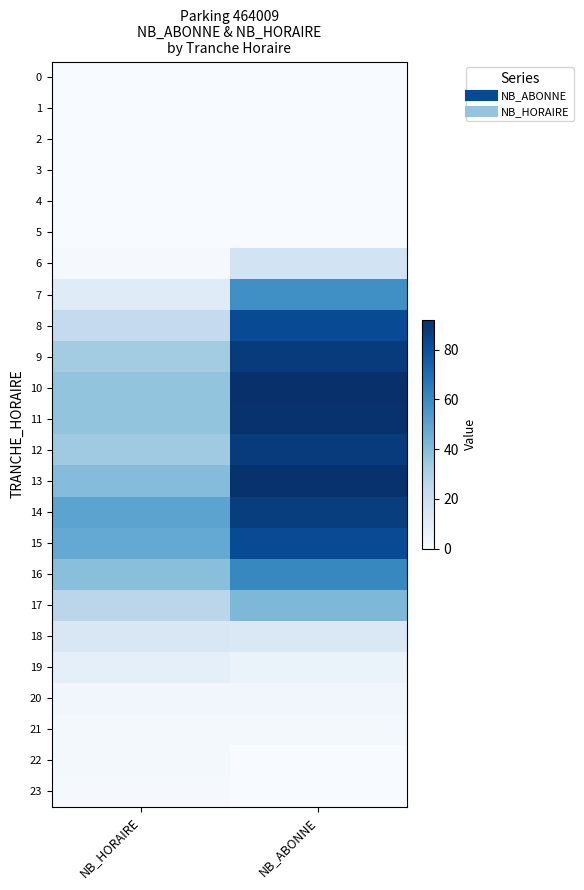

Reading left to right, transcribe all the data shown in this chart.

0: NB_HORAIRE=0	NB_ABONNE=0
1: NB_HORAIRE=0	NB_ABONNE=0
2: NB_HORAIRE=0	NB_ABONNE=0
3: NB_HORAIRE=0	NB_ABONNE=0
4: NB_HORAIRE=0	NB_ABONNE=0
5: NB_HORAIRE=0	NB_ABONNE=0
6: NB_HORAIRE=1	NB_ABONNE=17
7: NB_HORAIRE=11	NB_ABONNE=58
8: NB_HORAIRE=23	NB_ABONNE=82
9: NB_HORAIRE=33	NB_ABONNE=88
10: NB_HORAIRE=37	NB_ABONNE=92
11: NB_HORAIRE=37	NB_ABONNE=91
12: NB_HORAIRE=34	NB_ABONNE=88
13: NB_HORAIRE=40	NB_ABONNE=91
14: NB_HORAIRE=50	NB_ABONNE=87
15: NB_HORAIRE=48	NB_ABONNE=82
16: NB_HORAIRE=39	NB_ABONNE=61
17: NB_HORAIRE=26	NB_ABONNE=42
18: NB_HORAIRE=14	NB_ABONNE=13
19: NB_HORAIRE=8	NB_ABONNE=6
20: NB_HORAIRE=3	NB_ABONNE=3
21: NB_HORAIRE=2	NB_ABONNE=2
22: NB_HORAIRE=2	NB_ABONNE=0
23: NB_HORAIRE=1	NB_ABONNE=0